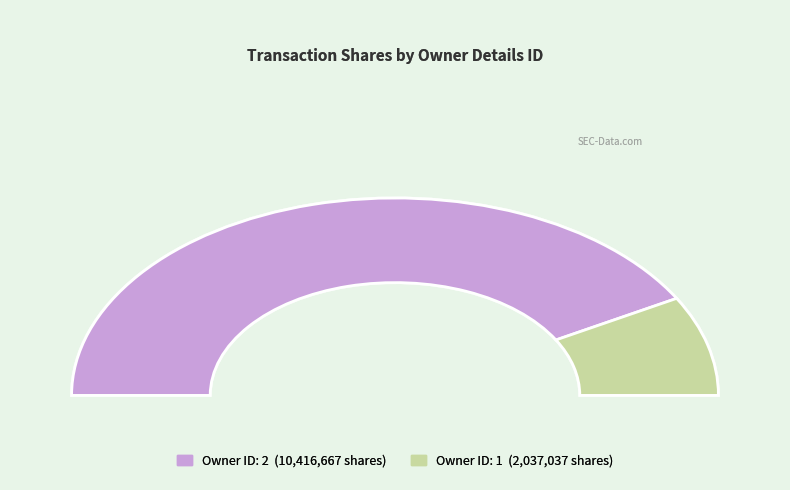

True or false: rptOwnerDetailsId=1 accounts for 16% of the total.

True